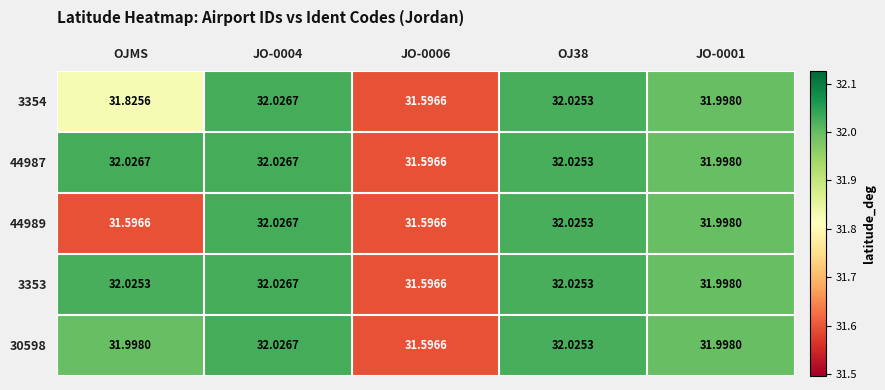

What is the total value across all series at JO-0006?

158.0